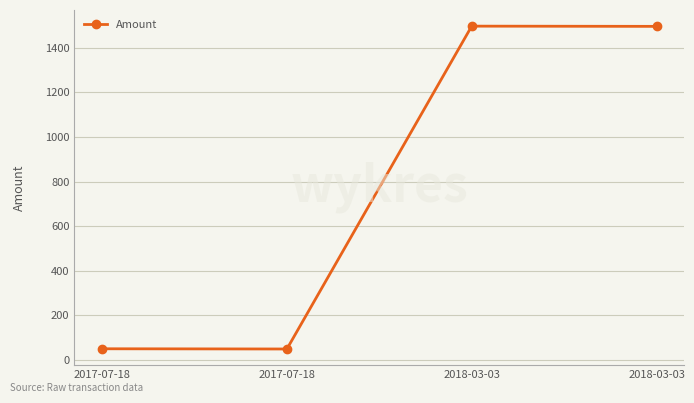

Which label corresponds to the smallest value in the chart?

2017-07-18